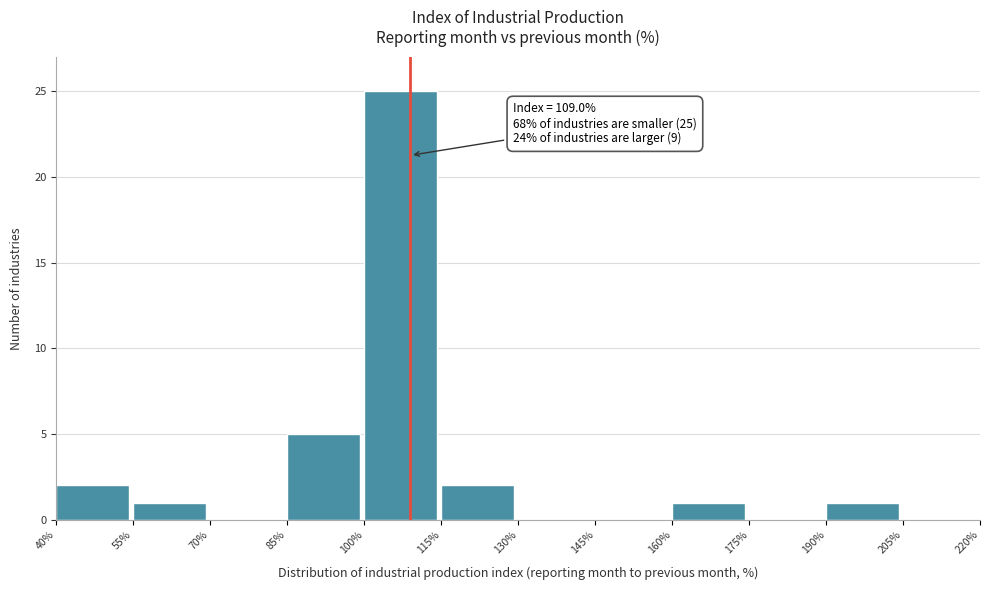

Over which range of the x-axis is the bar tallest?

100% to 115%